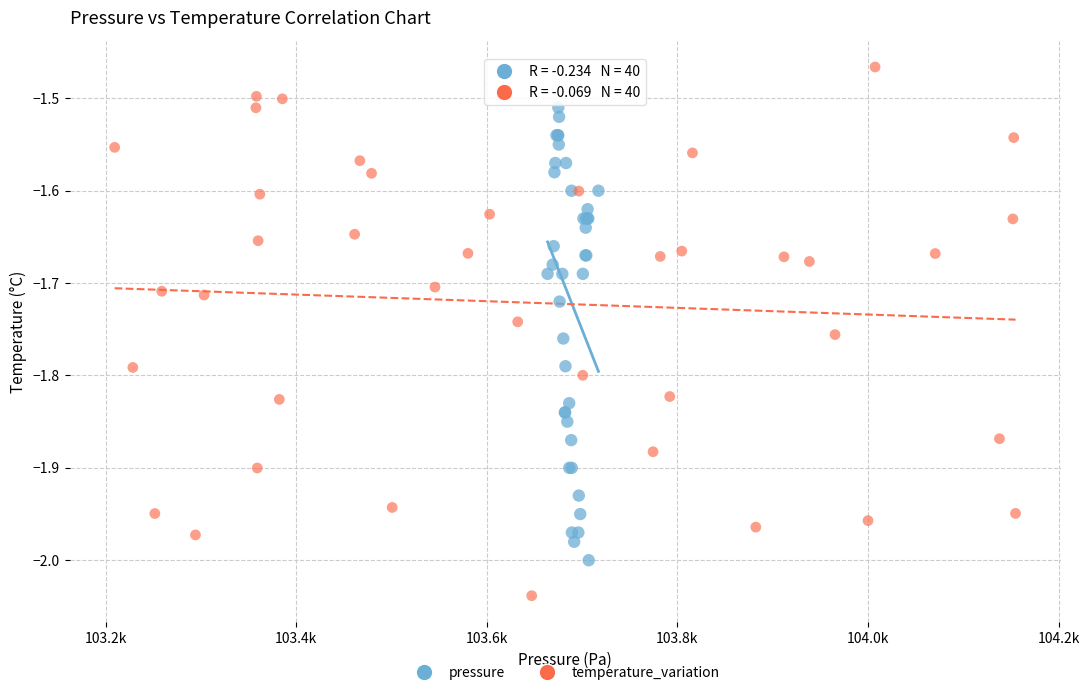

What are all the series names shown in the legend?

pressure, temperature_variation